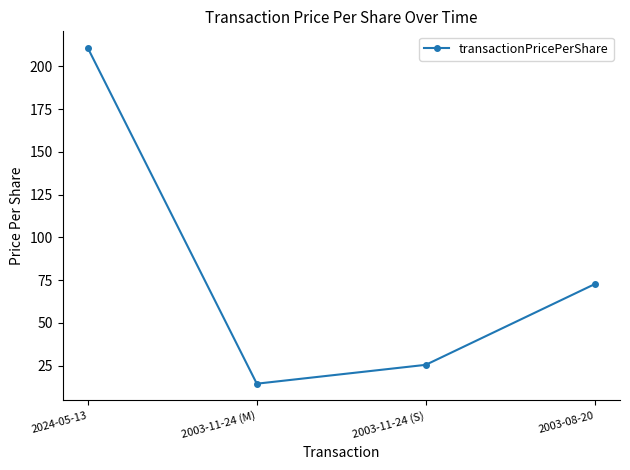

How many data points does each series have?

4